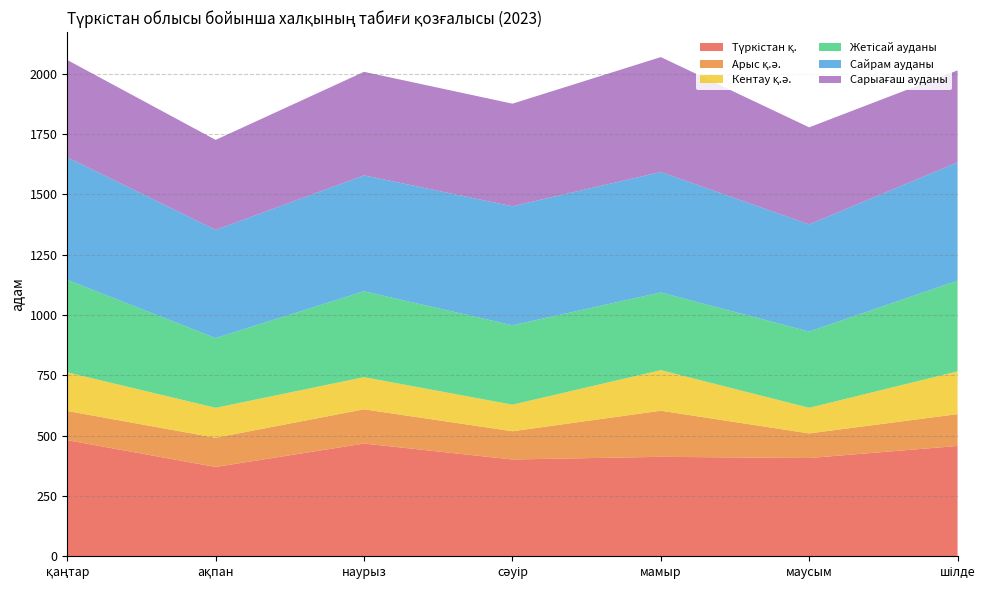

Reading left to right, extract all data points from this chart.

Түркістан қ.: 481	370	467	401	412	407	457
Арыс қ.ә.: 121	121	142	117	191	102	132
Кентау қ.ә.: 160	124	133	110	168	106	177
Жетісай ауданы: 383	289	356	329	322	316	376
Сайрам ауданы: 508	448	480	493	499	444	490
Сарыағаш ауданы: 403	373	429	425	476	402	381